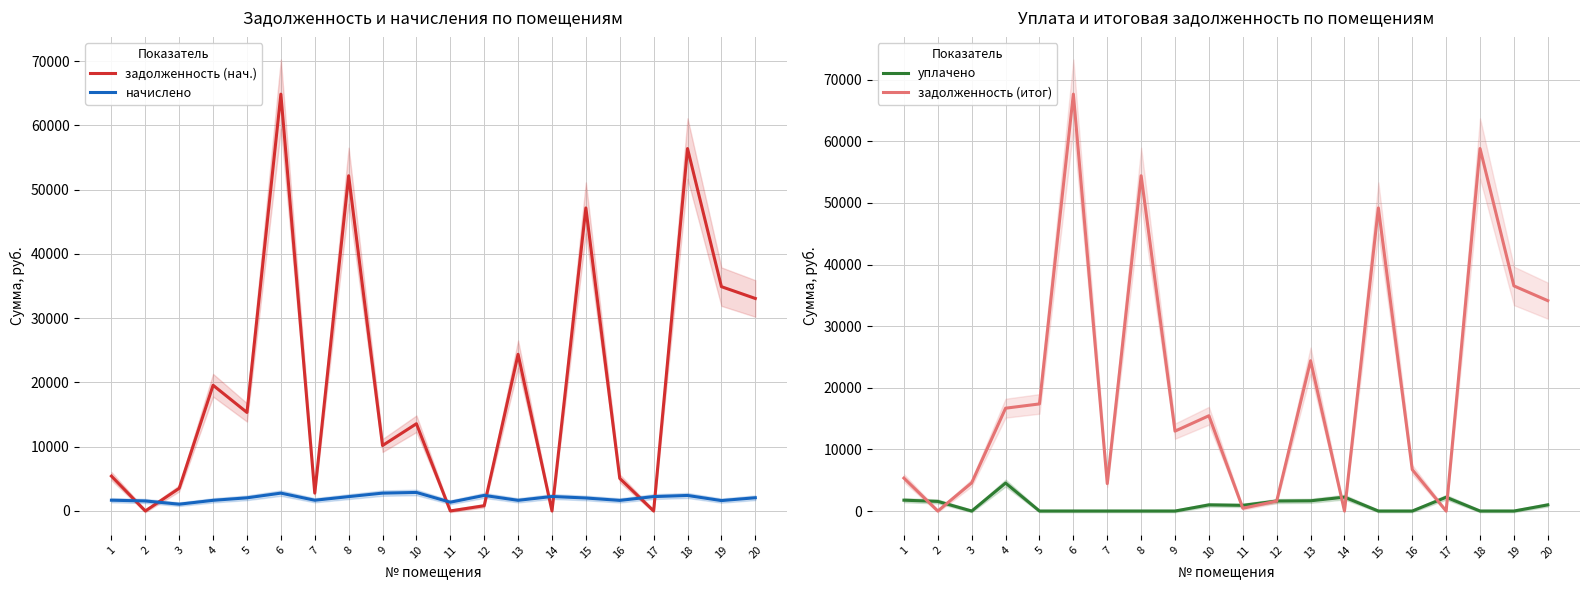

True or false: начислено and задолженность (нач.) intersect in this chart.

True